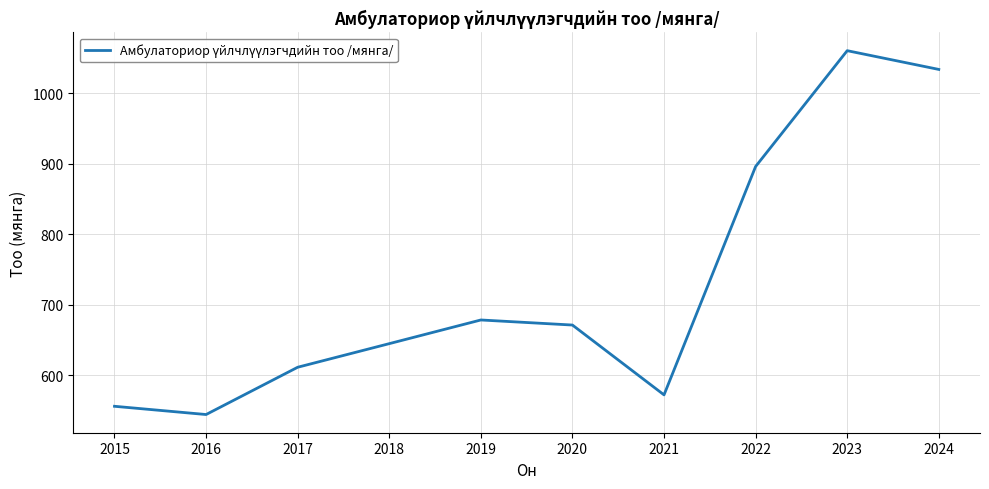

At which label does the data first exceed 671?

2019